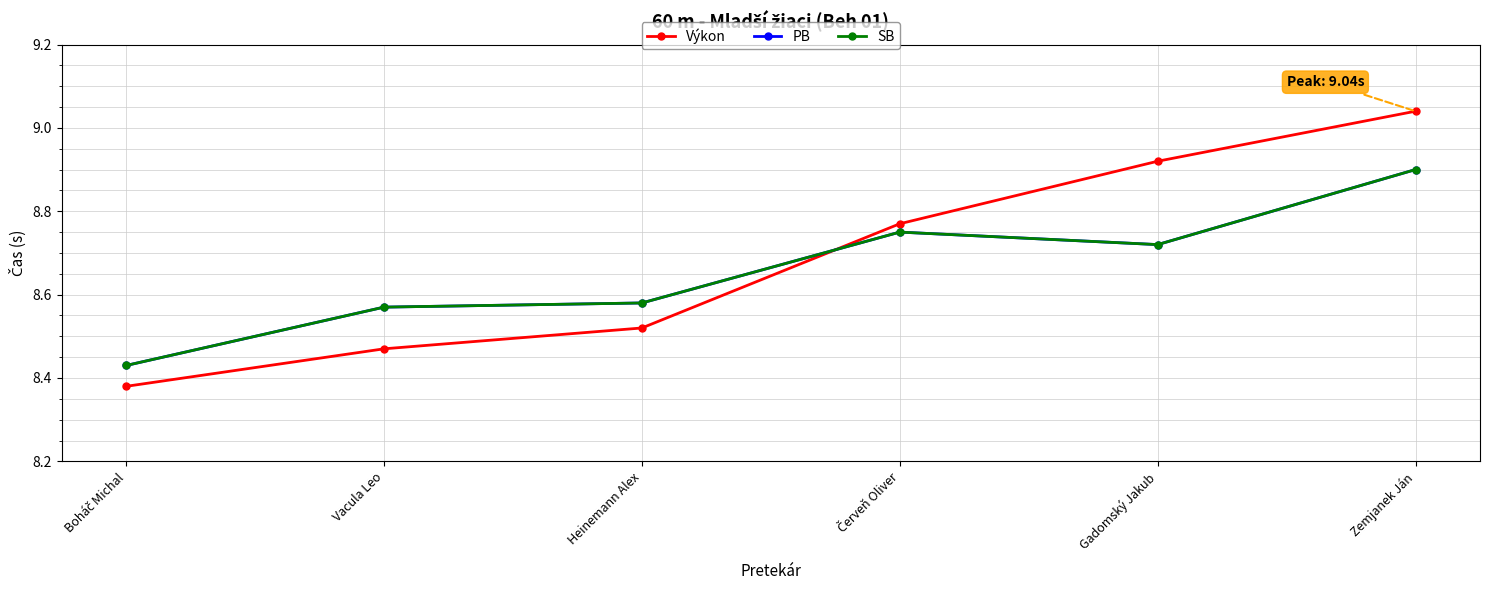

How many times do Výkon and PB cross each other?

1